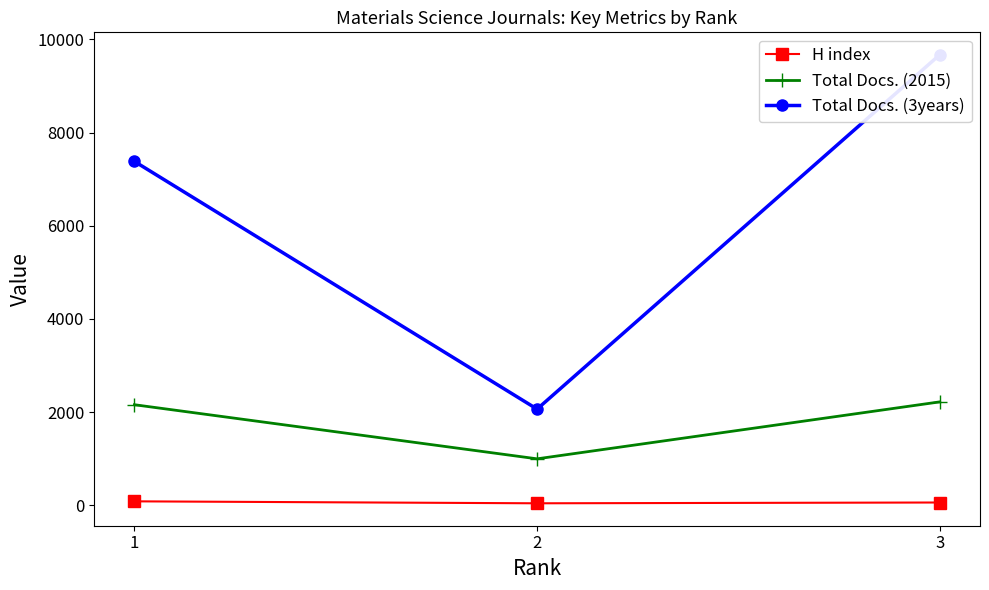

Rank the series by their maximum value, from highest to lowest.

Total Docs. (3years), Total Docs. (2015), H index